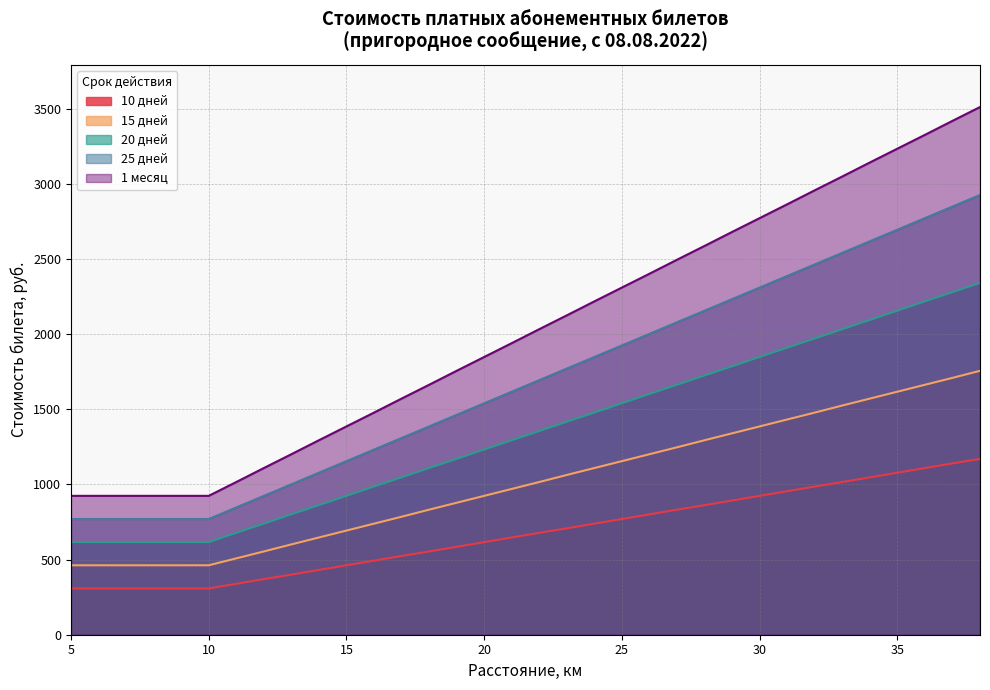

Reading left to right, transcribe all the data shown in this chart.

10 дней: 308	308	308	308	308	308	339	370	400	431	462	493	524	554	585	616	647	678	708	739	770	801	832	862	893	924	955	986	1016	1047	1078	1109	1140	1170
15 дней: 462	462	462	462	462	462	508	554	601	647	693	739	785	832	878	924	970	1016	1063	1109	1155	1201	1247	1294	1340	1386	1432	1478	1525	1571	1617	1663	1709	1756
20 дней: 616	616	616	616	616	616	678	739	801	862	924	986	1047	1109	1170	1232	1294	1355	1417	1478	1540	1602	1663	1725	1786	1848	1910	1971	2033	2094	2156	2218	2279	2341
25 дней: 770	770	770	770	770	770	847	924	1001	1078	1155	1232	1309	1386	1463	1540	1617	1694	1771	1848	1925	2002	2079	2156	2233	2310	2387	2464	2541	2618	2695	2772	2849	2926
1 месяц: 924	924	924	924	924	924	1016	1109	1201	1294	1386	1478	1571	1663	1756	1848	1940	2033	2125	2218	2310	2402	2495	2587	2680	2772	2864	2957	3049	3142	3234	3326	3419	3511